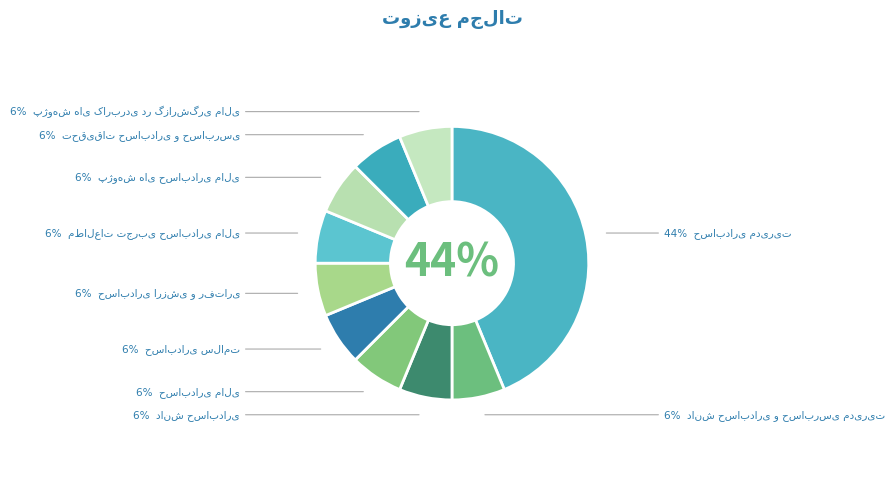

To the nearest percent, what is the combined percentage of پژوهش های حسابداری مالی and حسابداری مالی?

12%